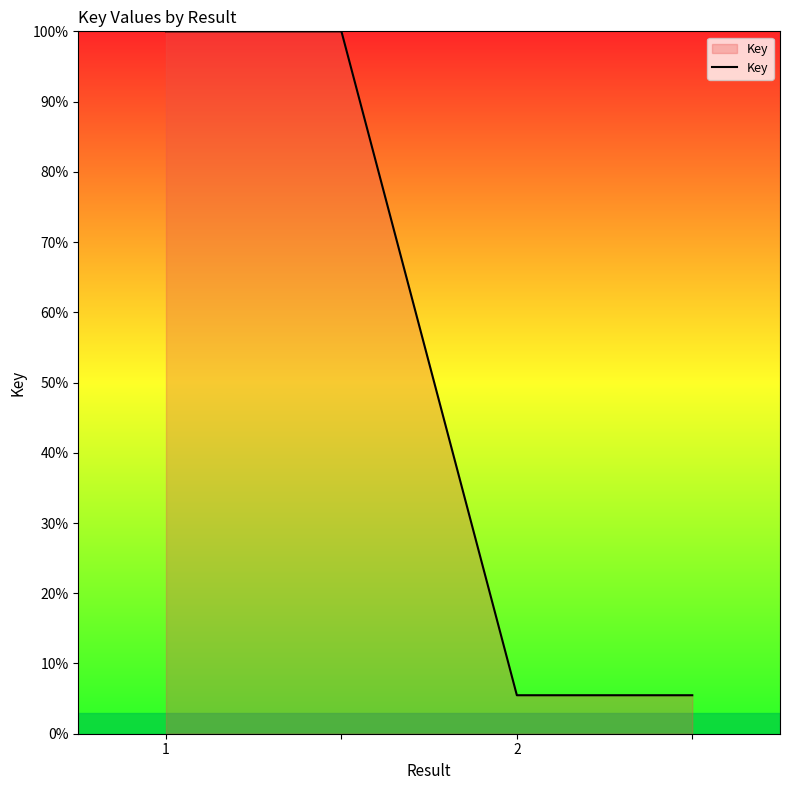

What is the minimum value shown in the chart?

5.5